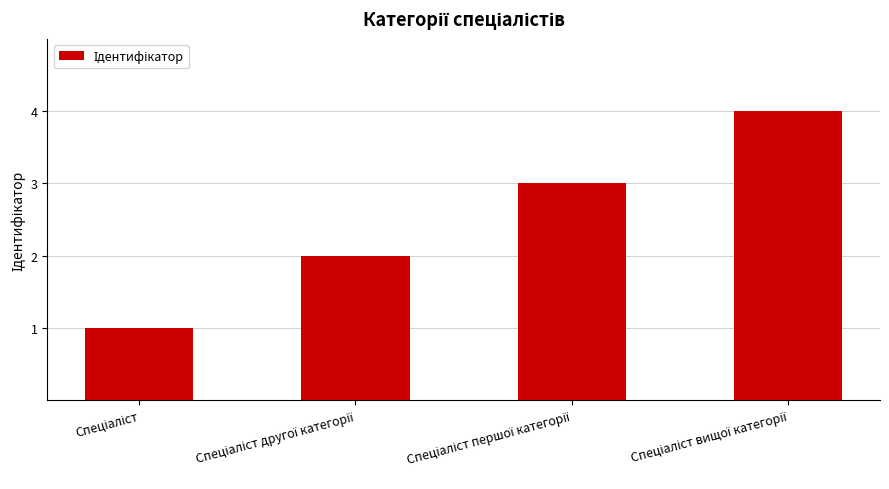

What is the maximum value shown in the chart?

4